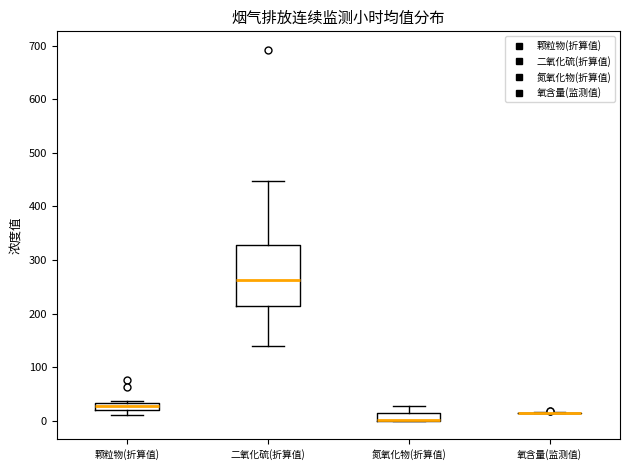

Where is the upper edge of the box for 氮氧化物(折算值) on the y-axis? The values are not printed on the chart, so give them approximately, as read against the axis.

10